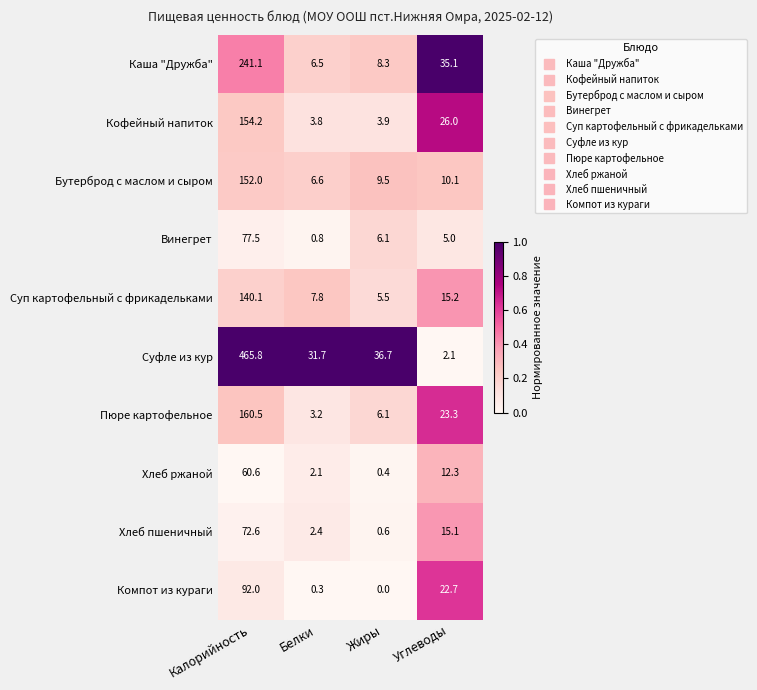

How many series are shown in this chart?

10